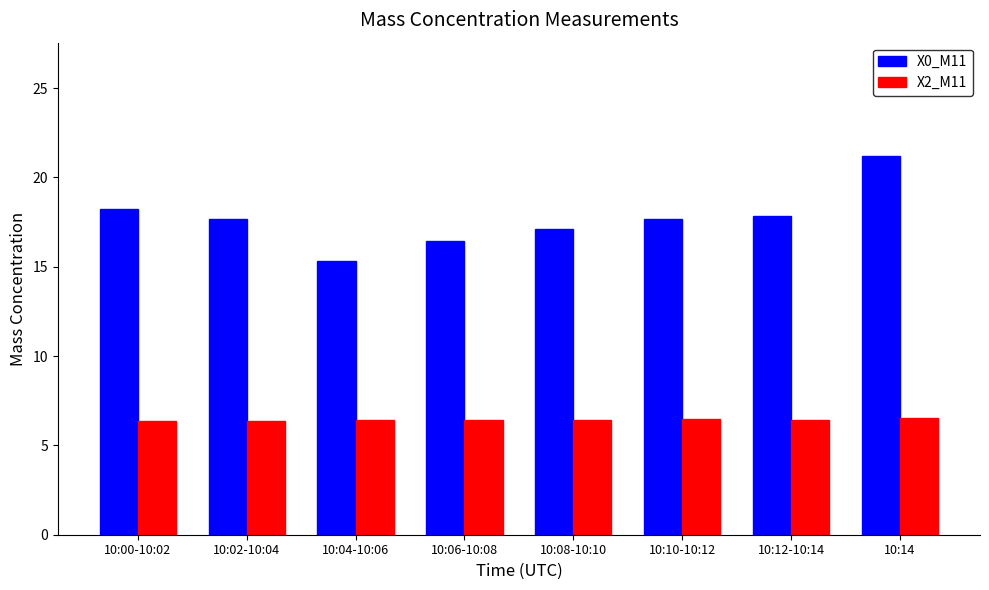

Which label corresponds to the largest value in the chart?

10:14